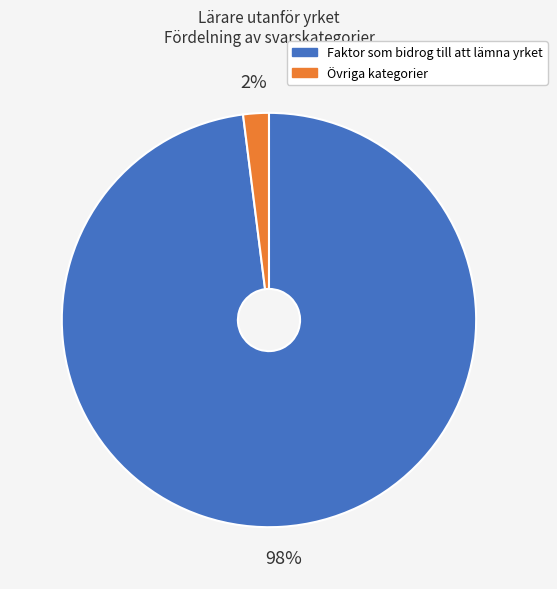

To the nearest percent, what is the difference between the largest and smallest slice percentages?

96%